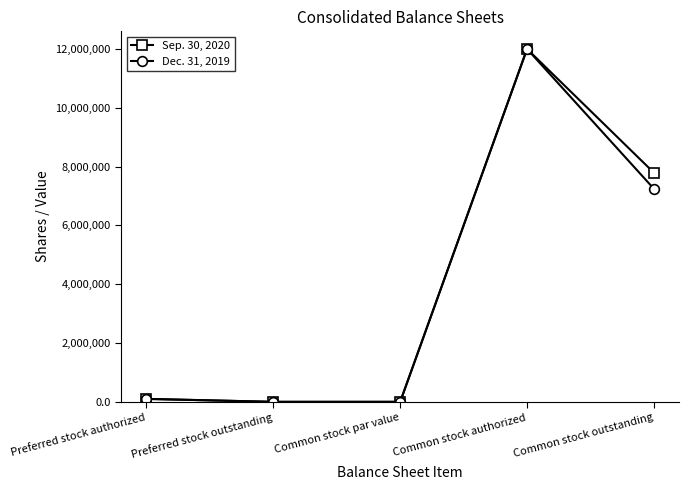

Which label corresponds to the largest value in the chart?

Common stock authorized